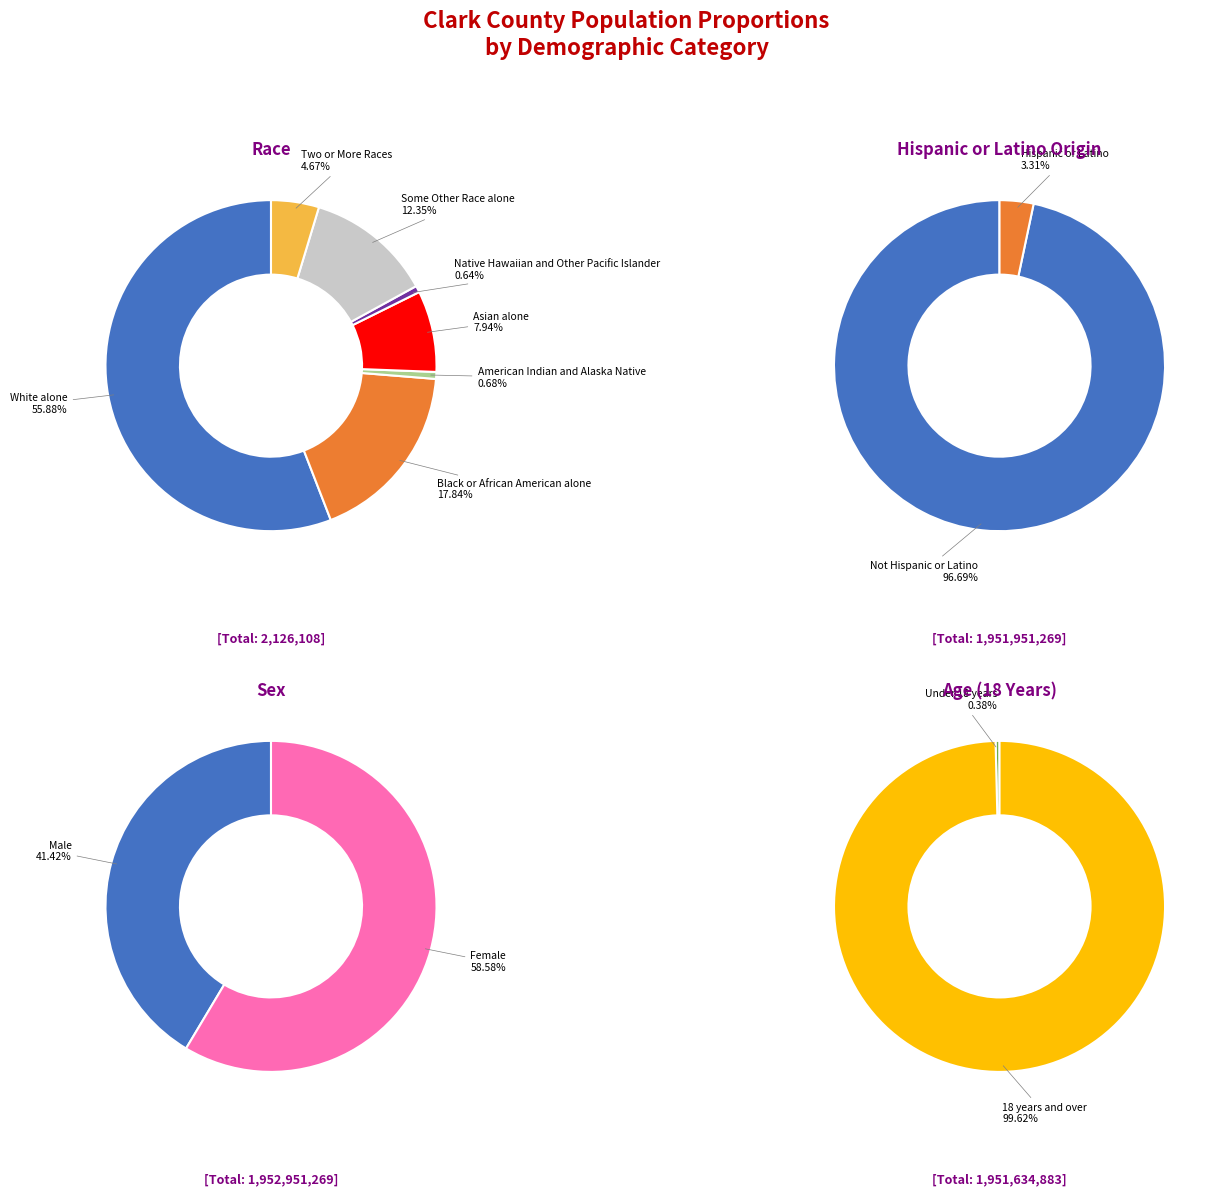

How many segments does this pie chart have?

7